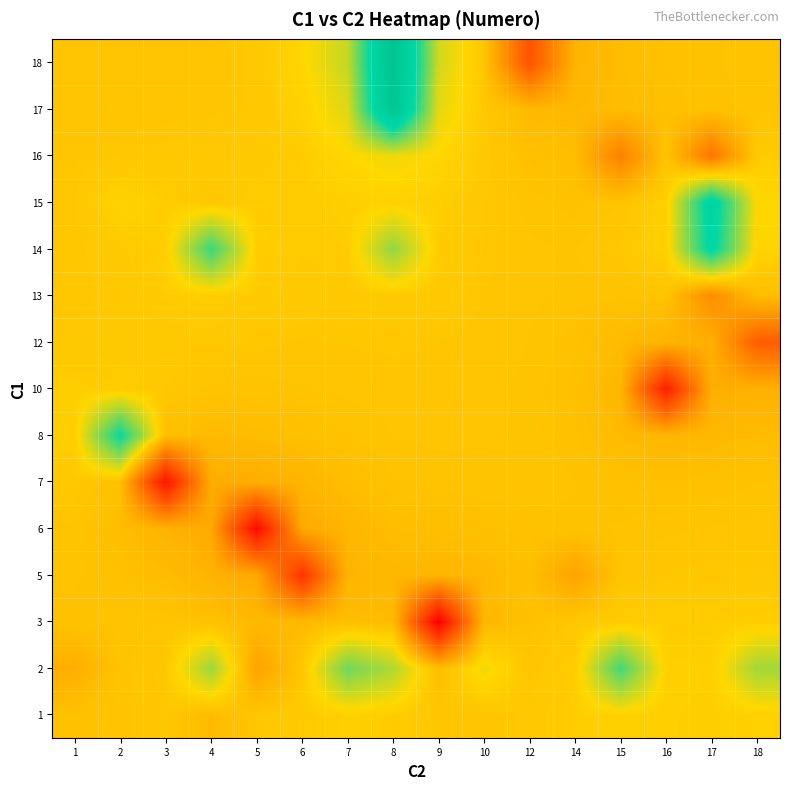

Which series has the largest total across all categories?

14